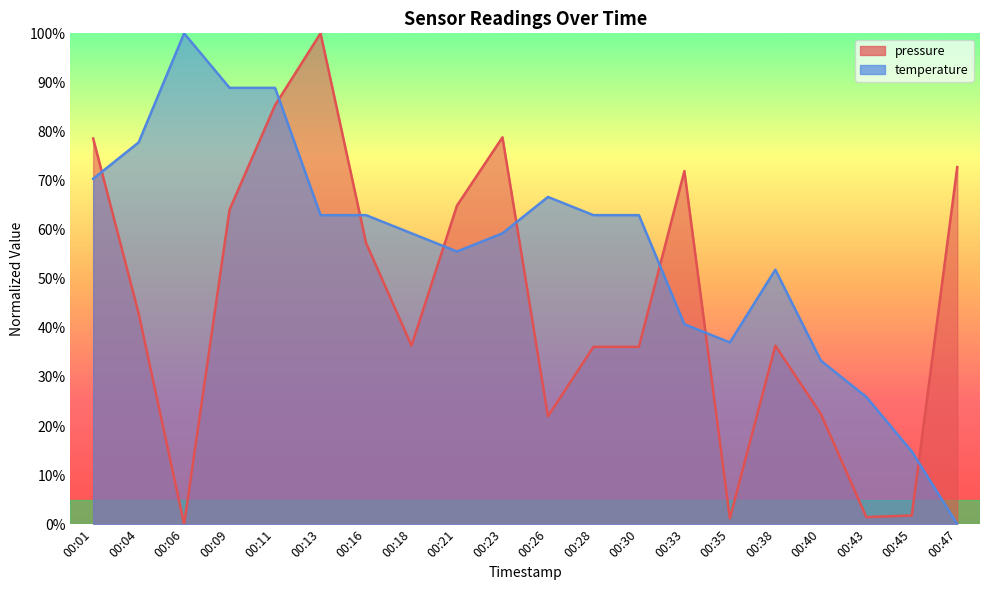

What is the total value across all series at 00:26?

88.7